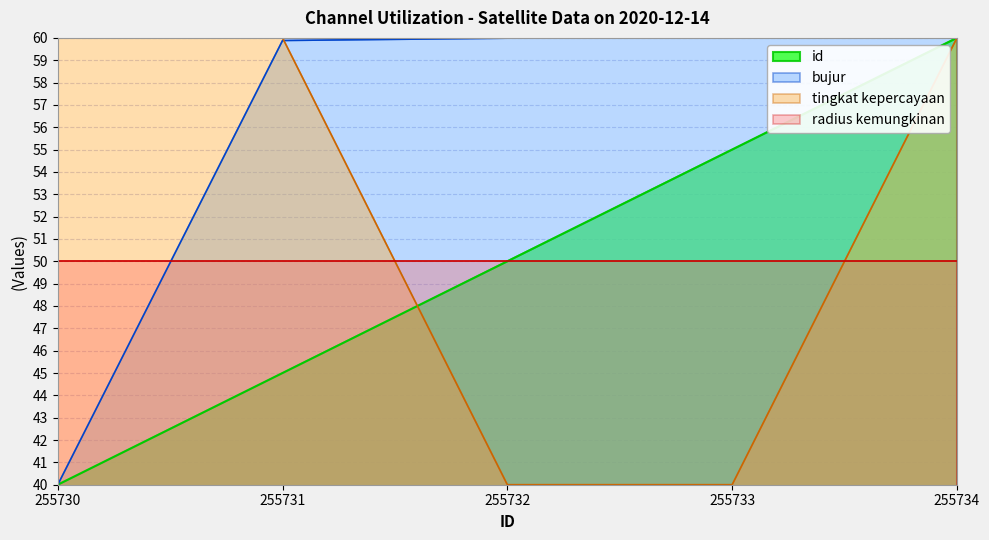

What is the sum of all bujur values?

279.9